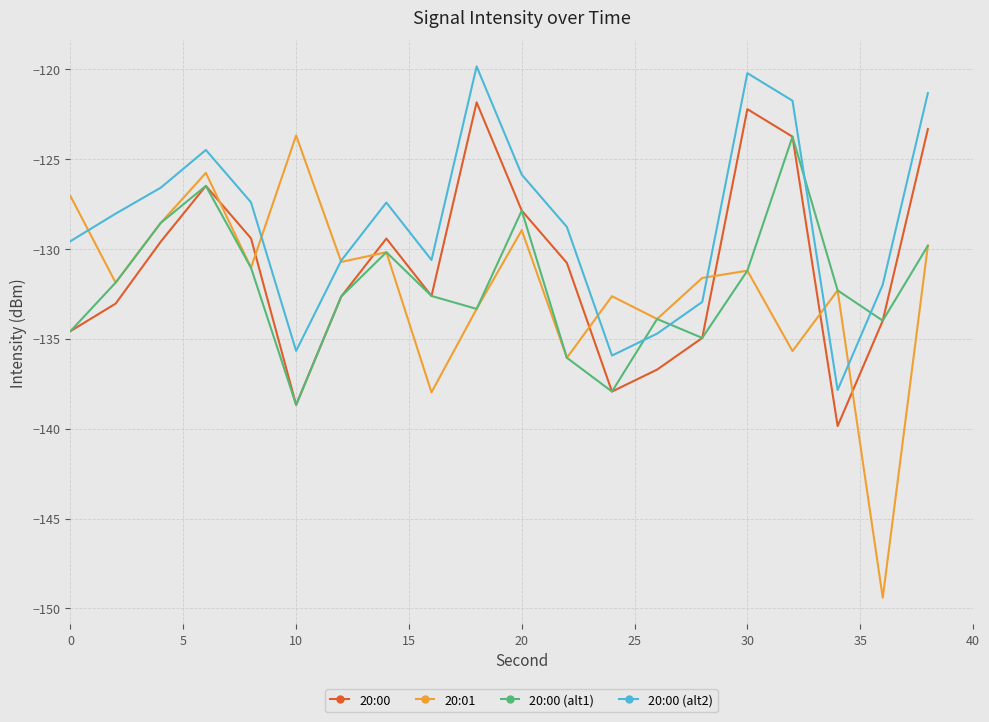

In 20:01, how many points are higher than both neighbors (excluding endpoints)?

7